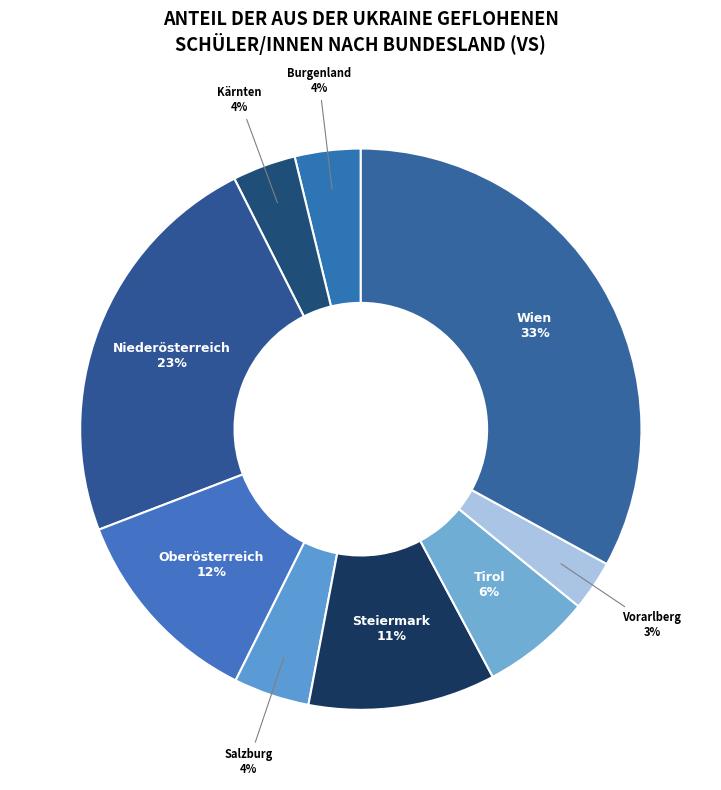

How many segments does this pie chart have?

9